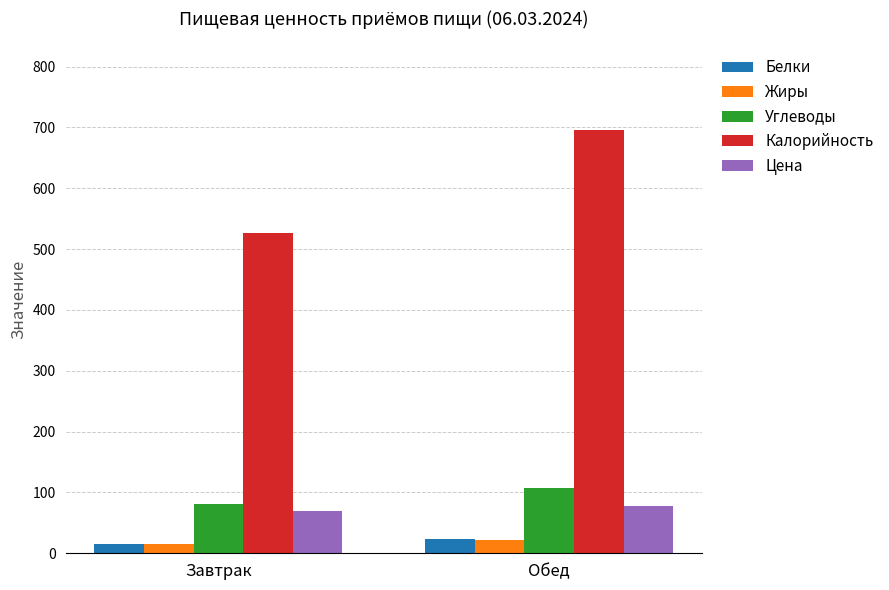

What is the total value across all series at Обед?

927.1